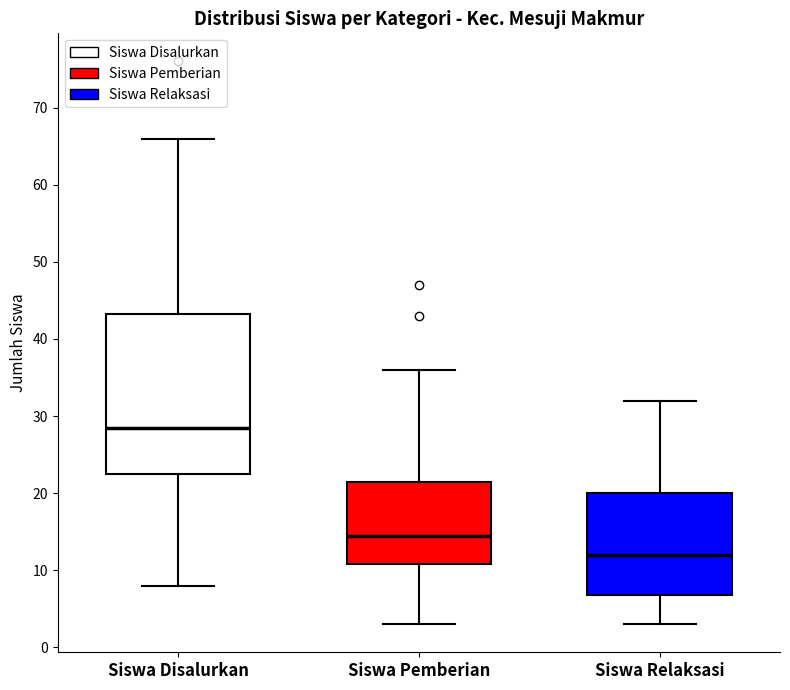

Reading left to right, read every box against the y-axis: the position of its median line, the range the box covers, and the ends of its whiskers. The values are not printed on the chart, so give them approximately, as read against the axis.

Siswa Disalurkan: median 29, box 23 to 43, whiskers 8 to 66
Siswa Pemberian: median 15, box 11 to 22, whiskers 3 to 36
Siswa Relaksasi: median 12, box 7 to 20, whiskers 3 to 32